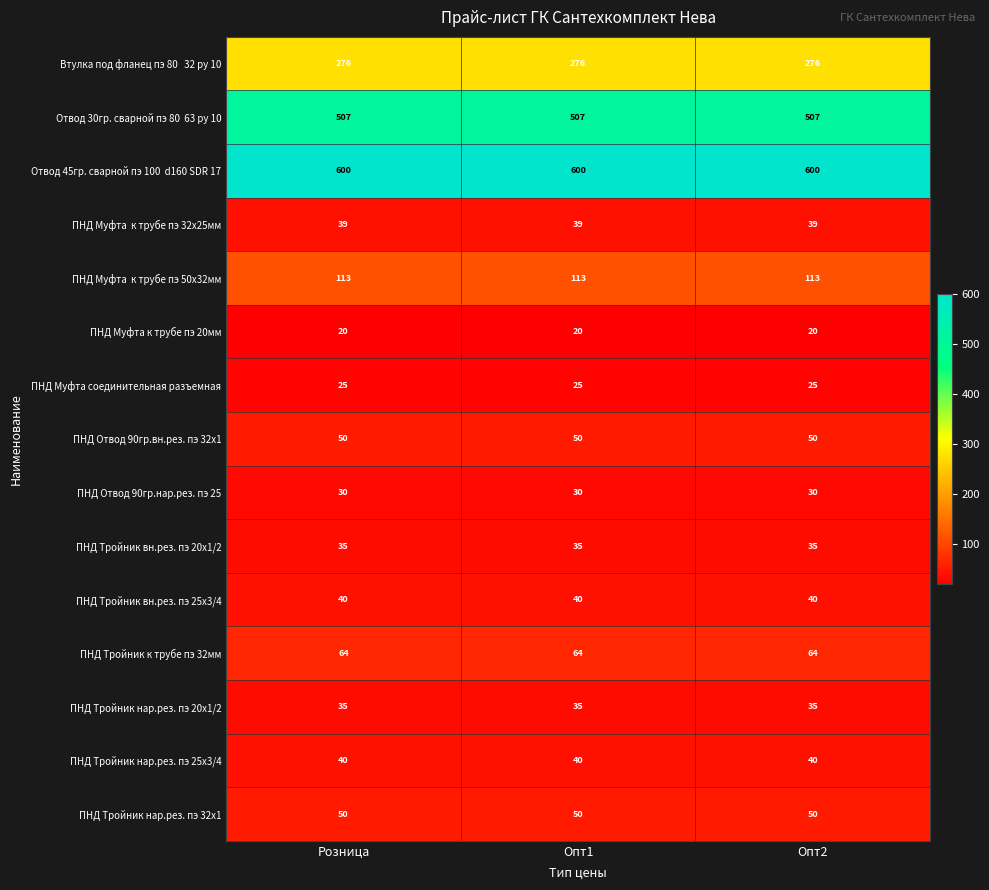

What is the difference between the highest and lowest values at Опт1?

580